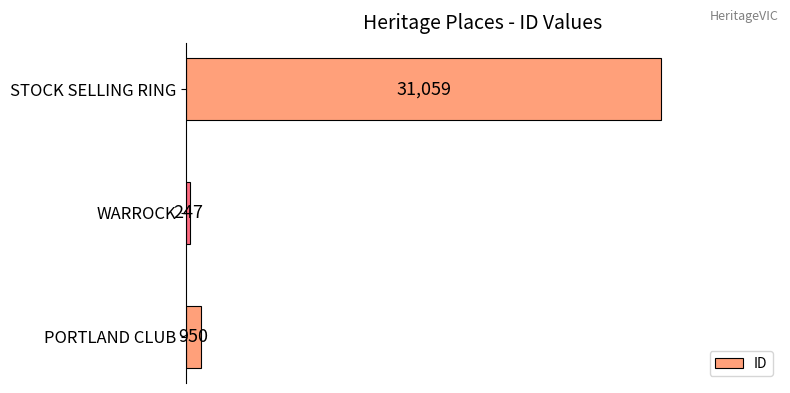

The chart shows a value of 247 at WARROCK. True or false?

True